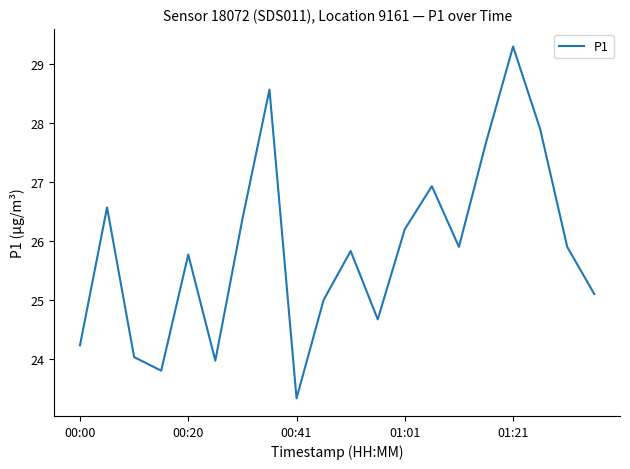

True or false: there are more than 0 points higher than both neighbors.

True